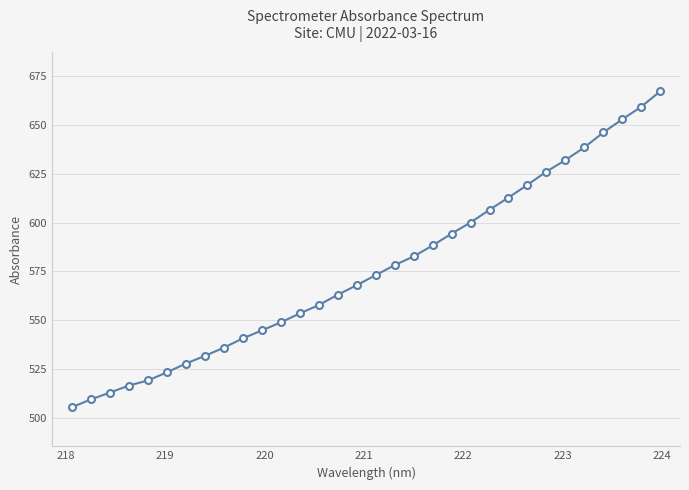

What is the value of the 12th point from the left?

549.0